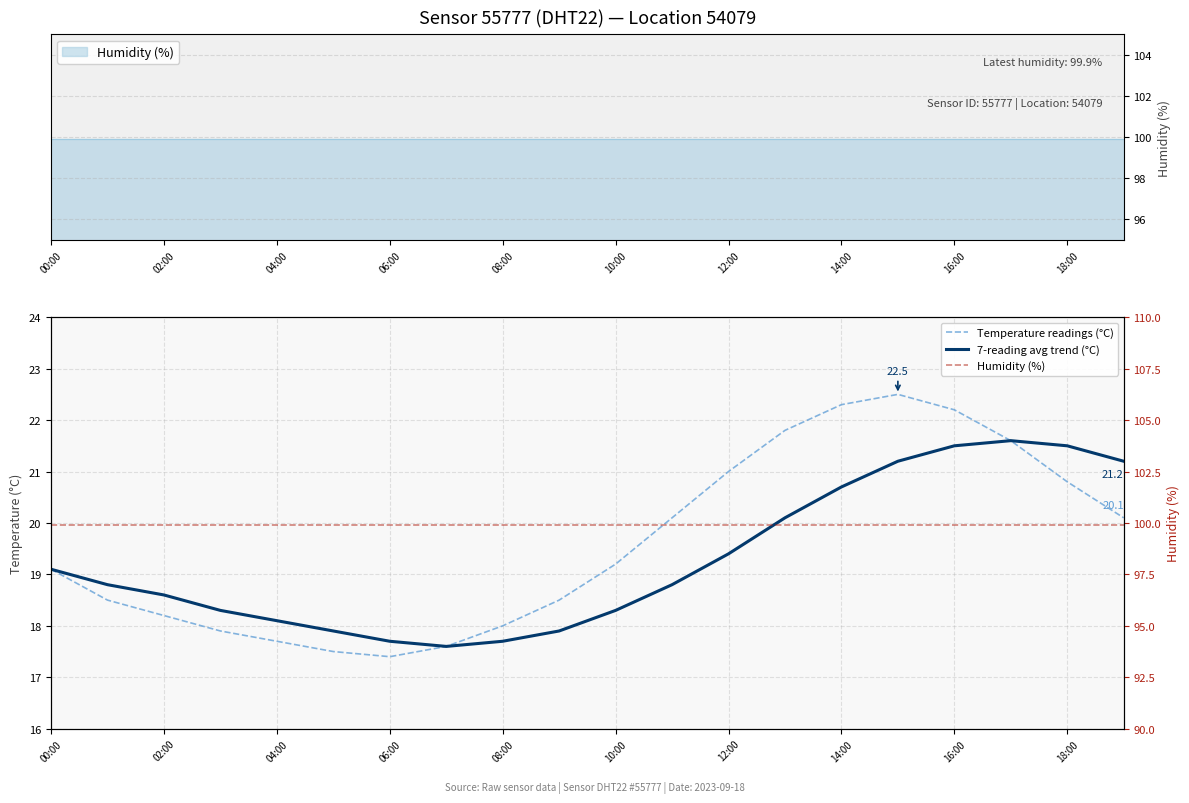

List the series in order of their peak value, highest first.

Humidity (%), Temperature readings (°C), 7-reading avg trend (°C)